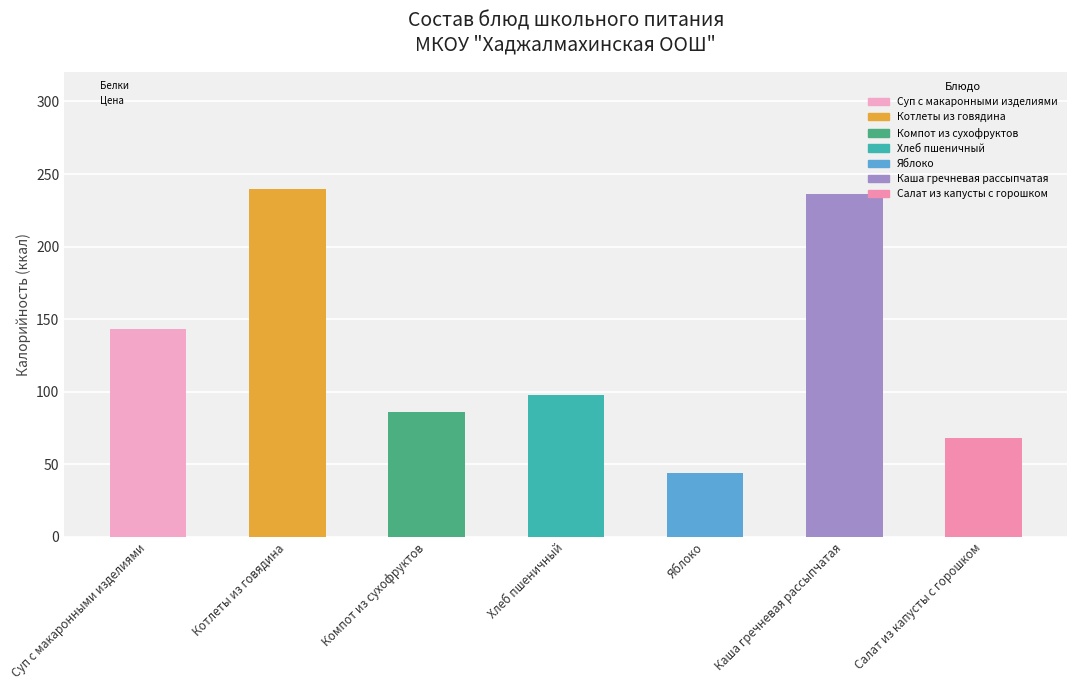

At which label does Цена reach its peak?

Котлеты из говядина